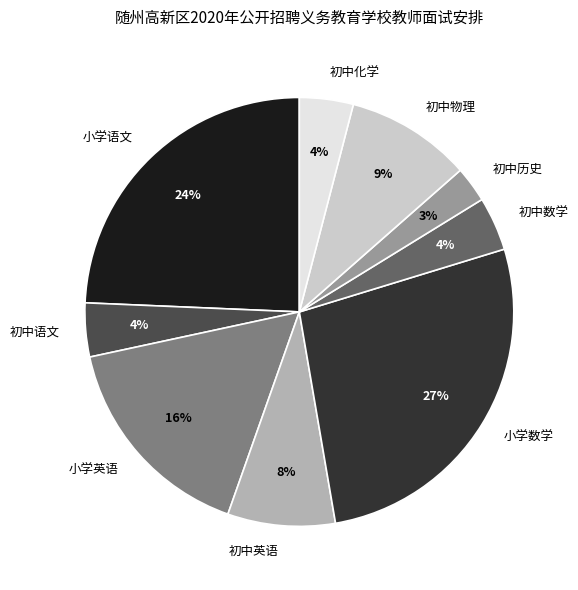

Is it true that 初中英语 is 8% of the pie?

True